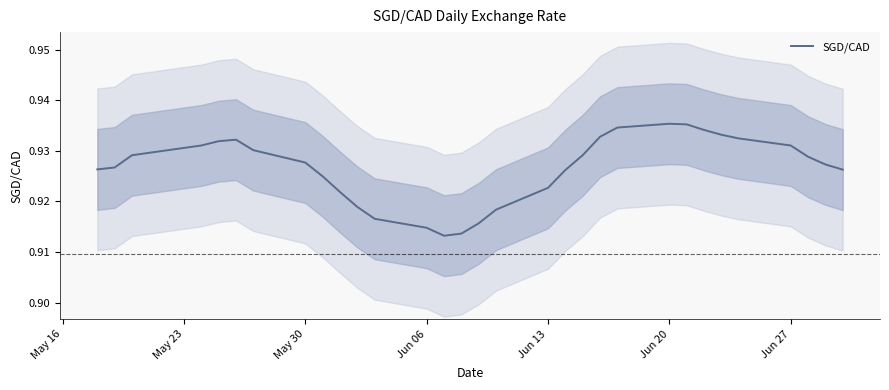

Is this an area chart (filled region under the line)?

No